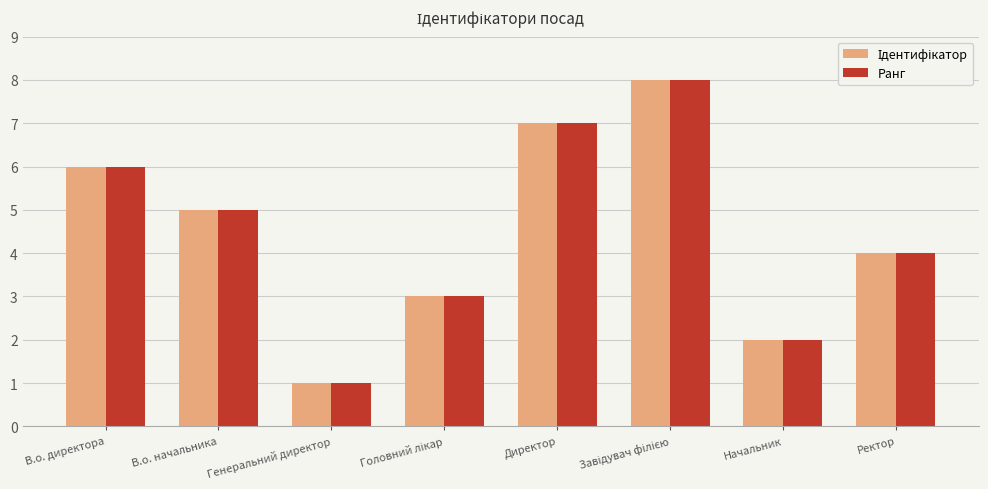

Which category has the lowest value across all series?

Генеральний директор